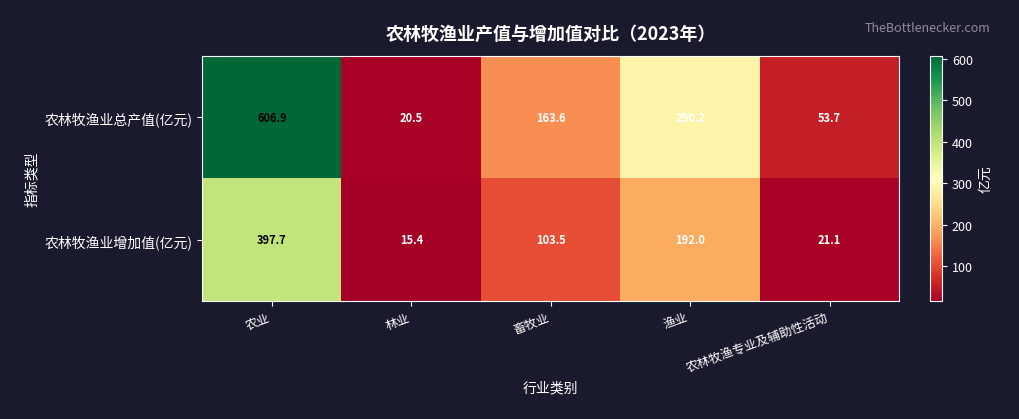

At which category does the chart reach its minimum across all series?

林业